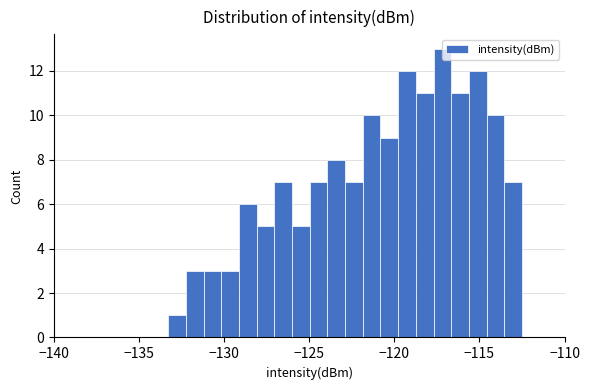

Around what value on the x-axis is the tallest bar? Give the approximate position of its centre, as read against the axis.

-117.0